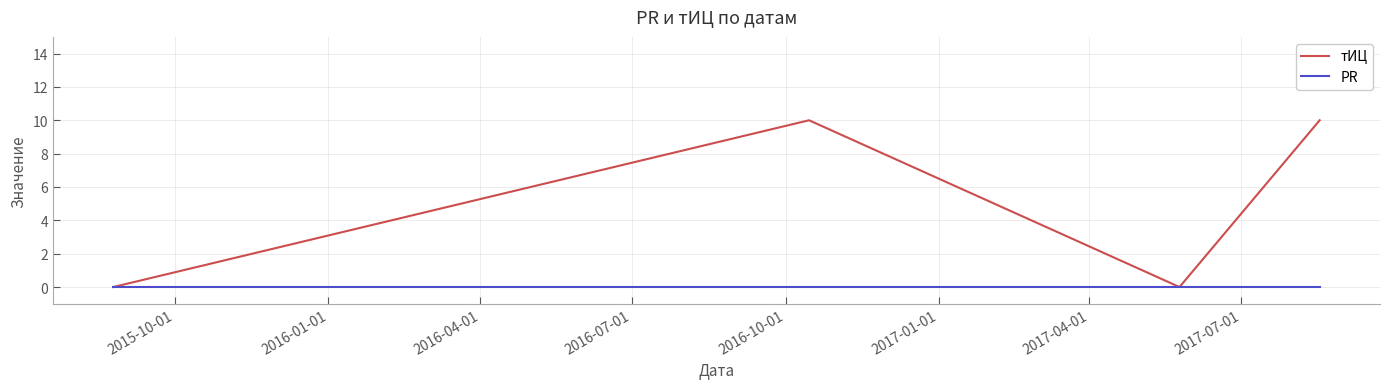

What are all the series names shown in the legend?

тИЦ, PR